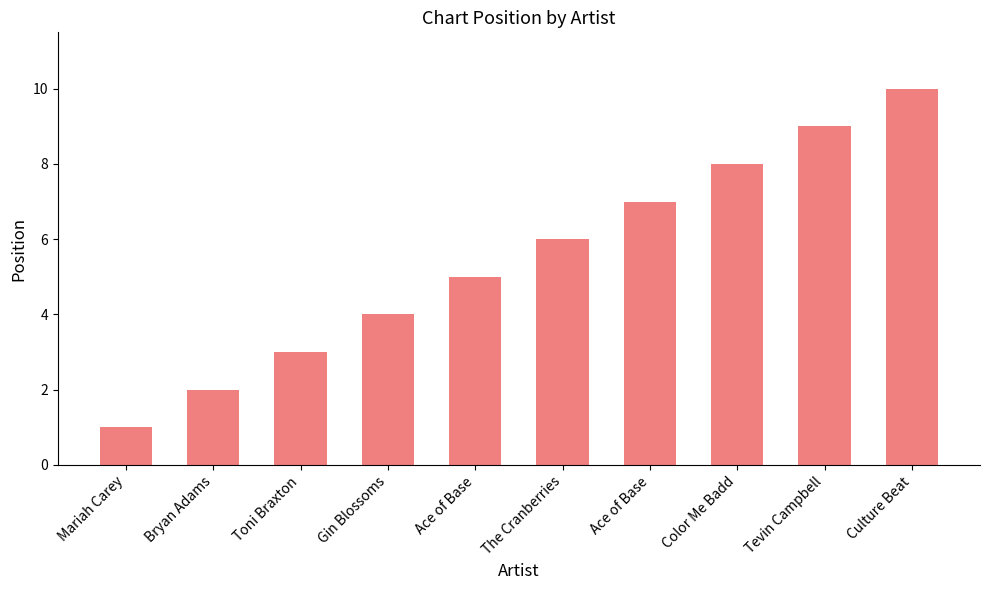

How many data points are less than 6?

5